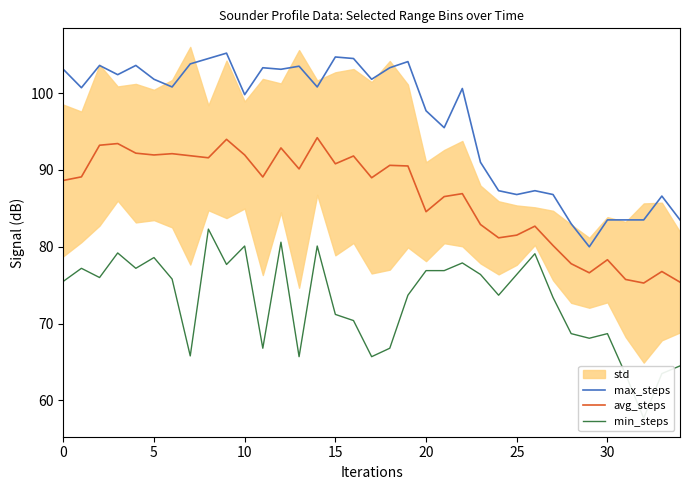

True or false: max_steps and avg_steps intersect in this chart.

False